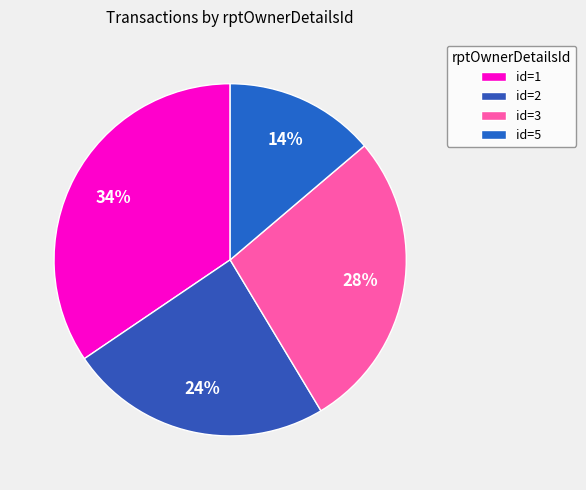

What is the largest slice in the pie chart?

id=1